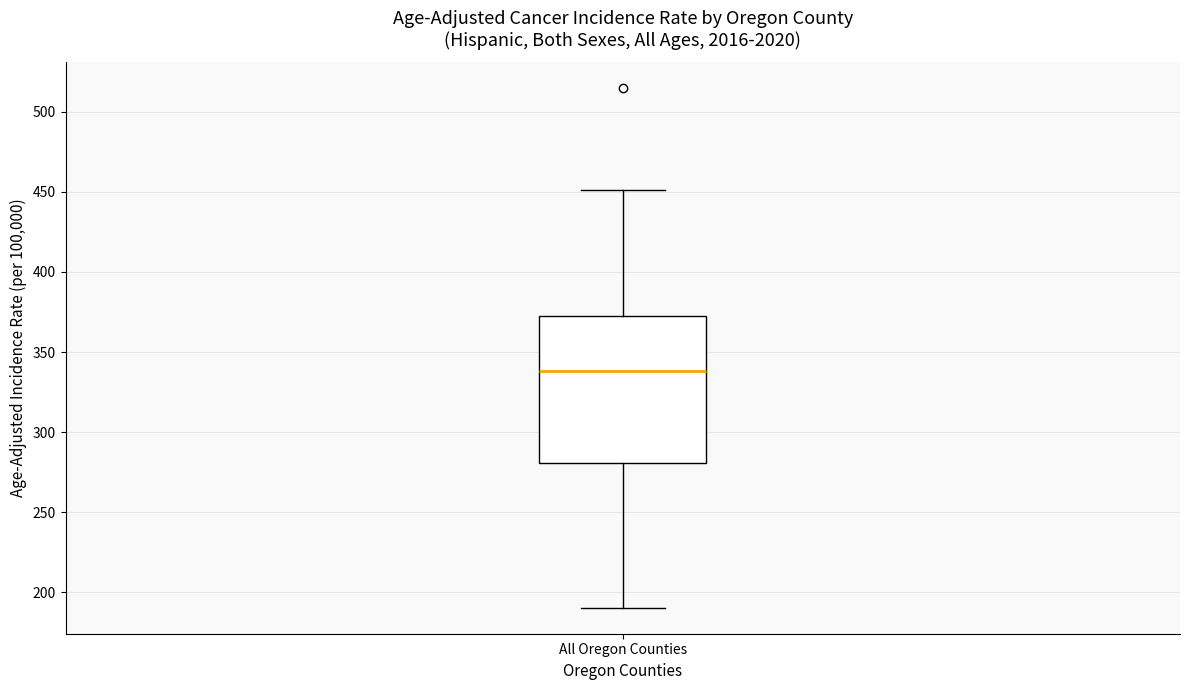

Read this box plot against the y-axis: the position of the median line, the range covered by the box, and the ends of both whiskers. The values are not printed on the chart, so give them approximately, as read against the axis.

median 340, box 280 to 370, whiskers 190 to 450